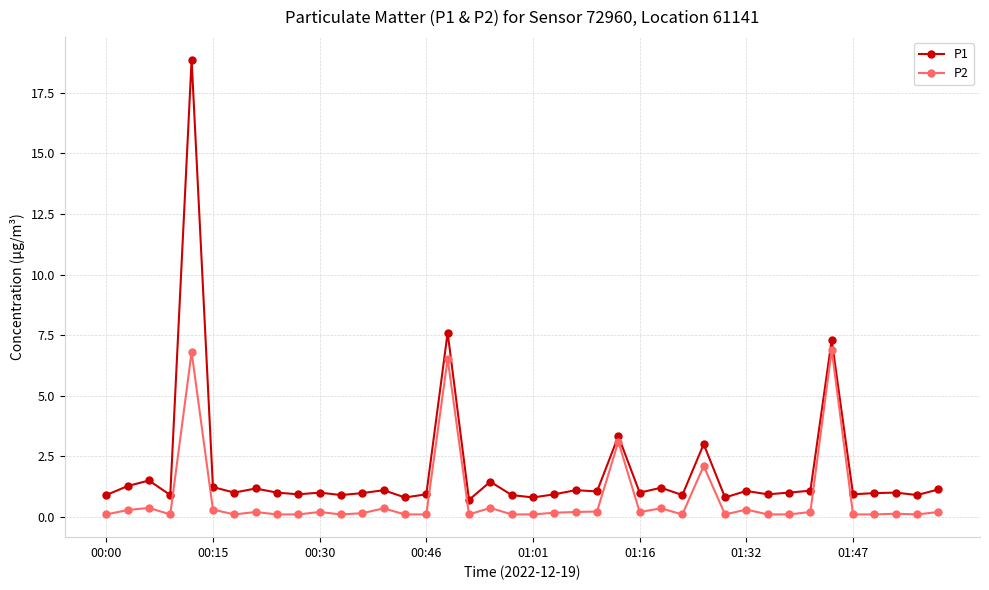

How many distinct data groups are displayed?

2